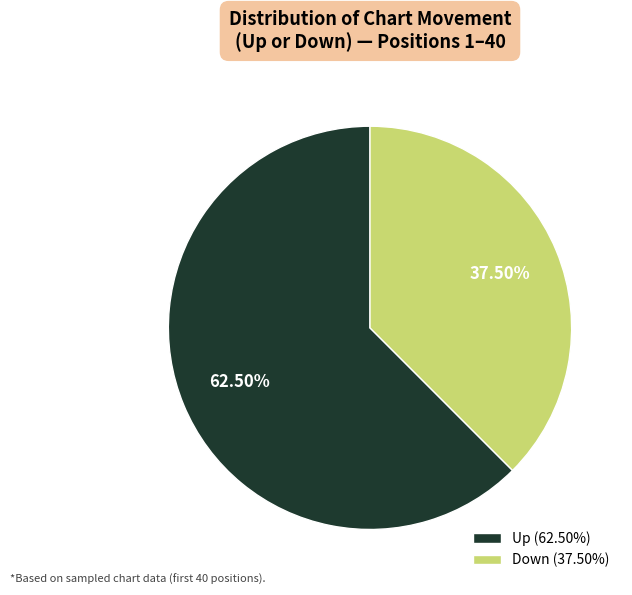

Between Down (37.50%) and Up (62.50%), which is larger?

Up (62.50%)